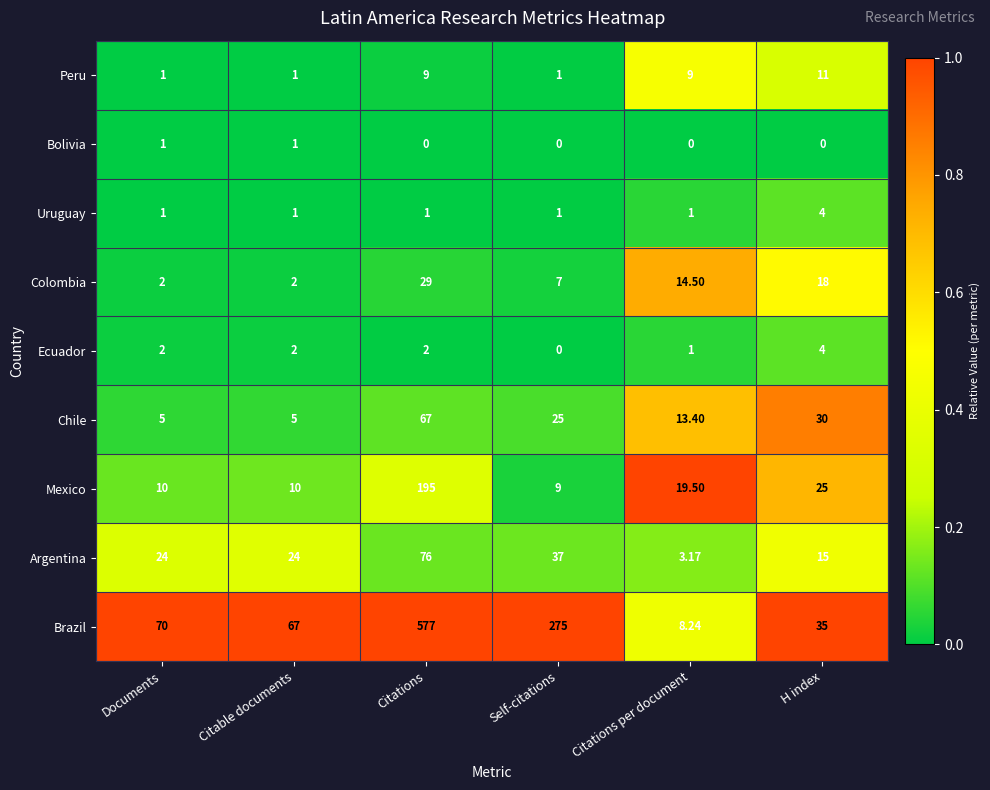

Between Documents and H index, which series saw the biggest shift?

Brazil